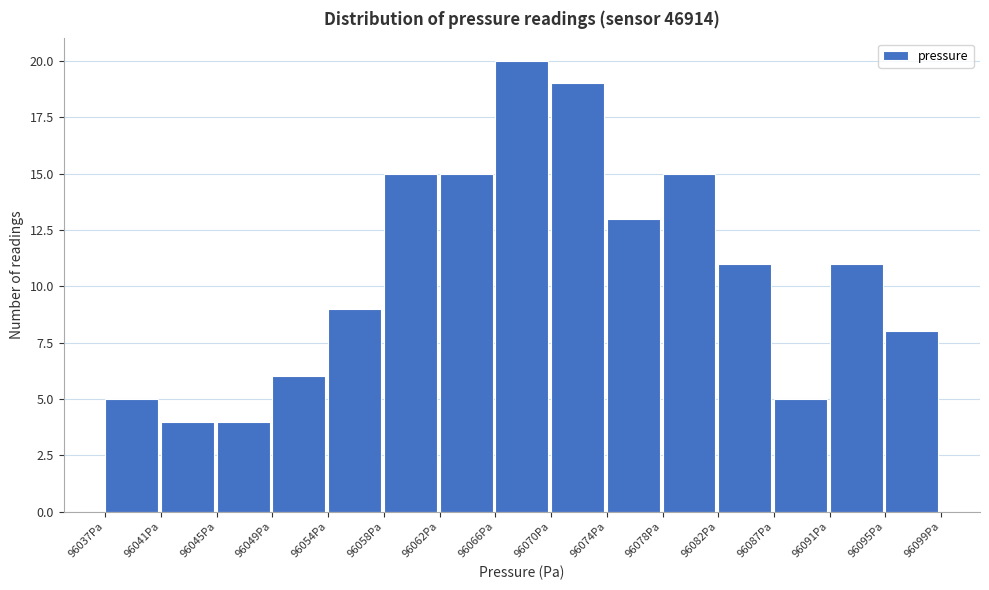

Over which range of the x-axis is the bar tallest?

96066.0 to 96070.0